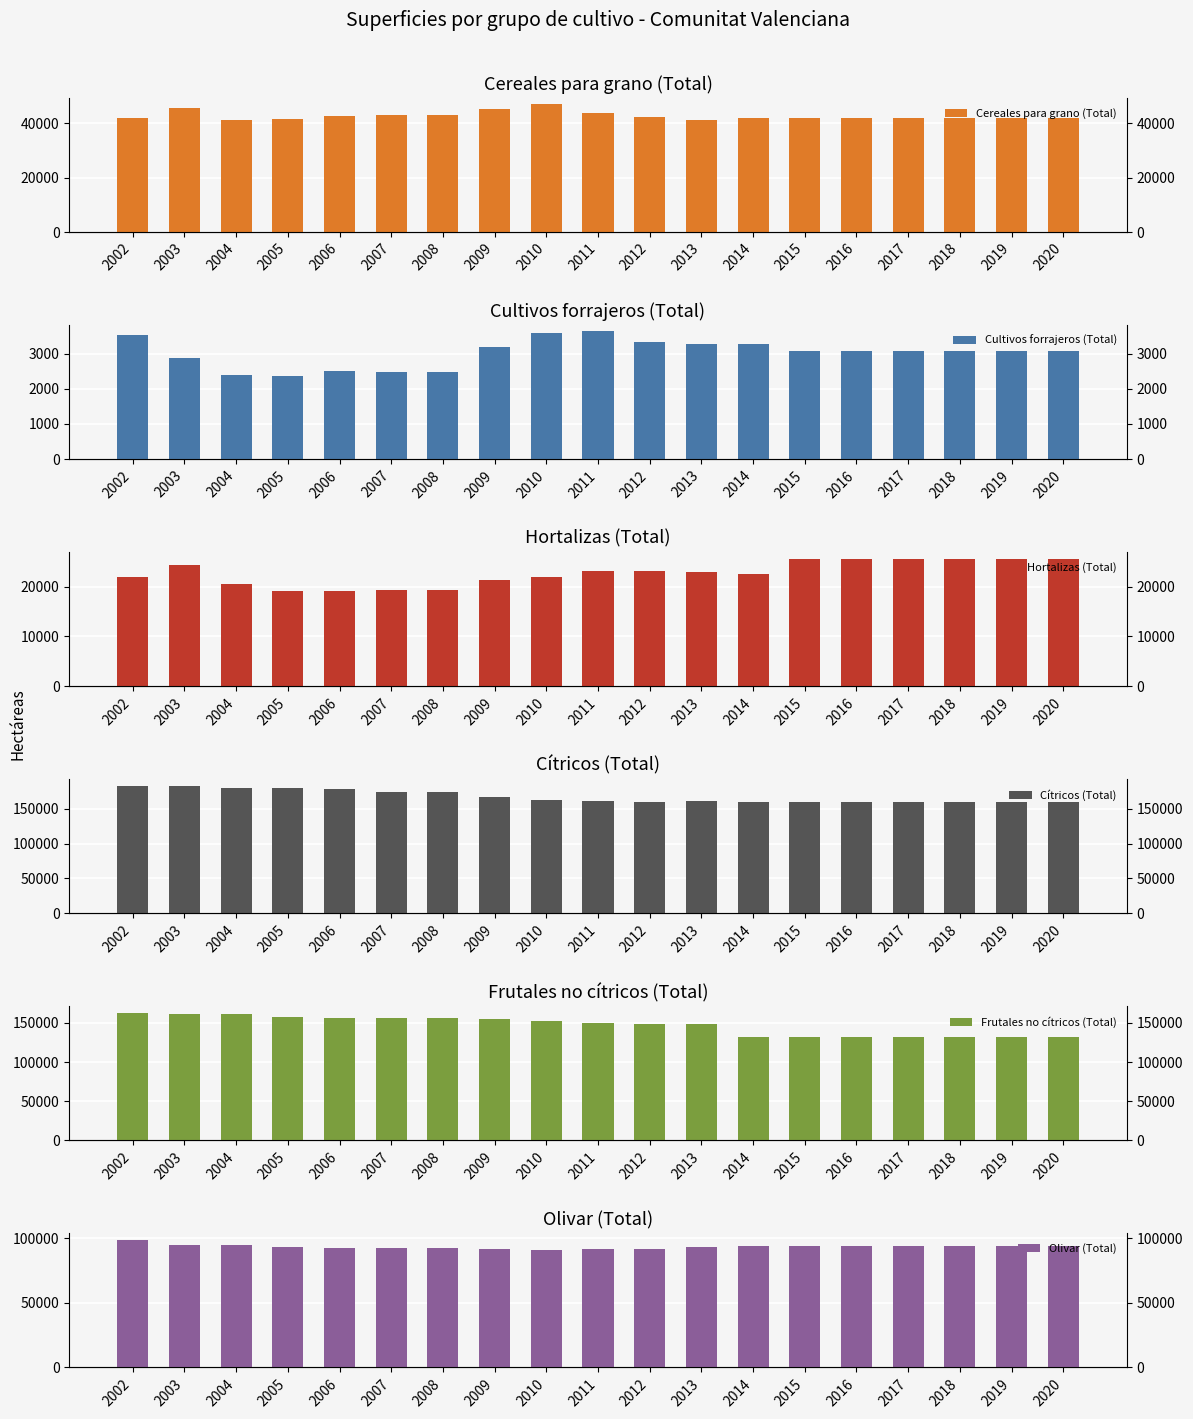

At how many categories does at least one series exceed 143478?

19